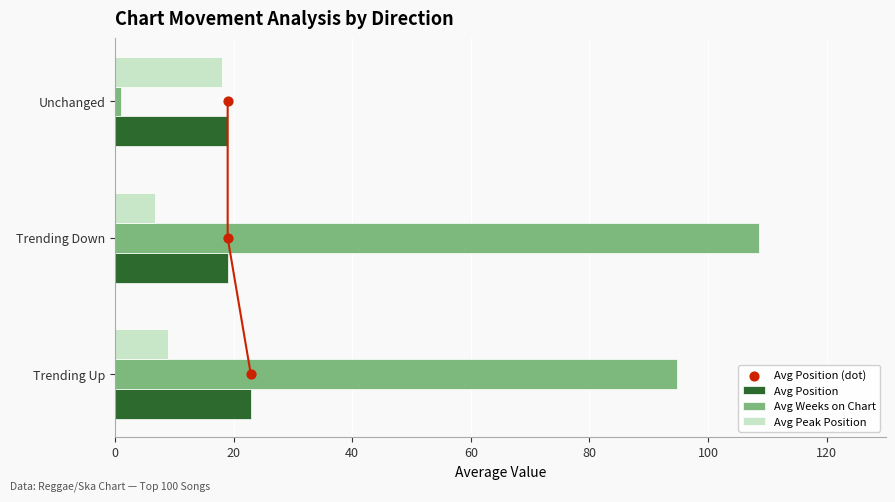

At which label is Avg Weeks on Chart closest to 54?

Trending Up